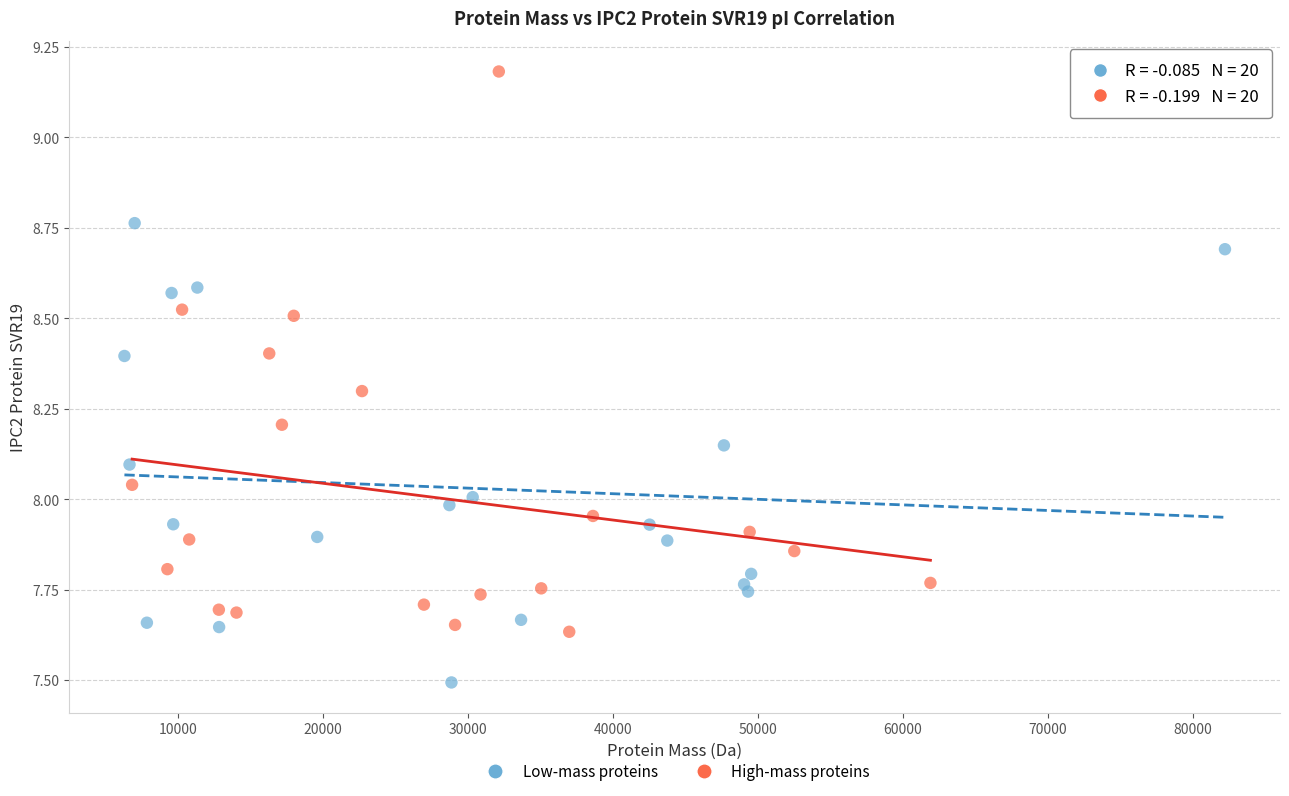

Which series reaches the minimum Y coordinate?

Low-mass proteins